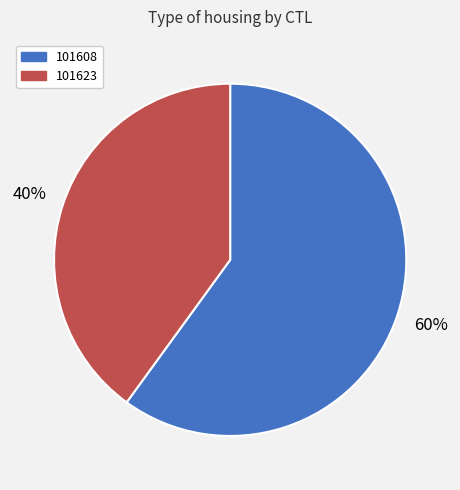

To the nearest percent, what is the combined percentage of 101608 and 101623?

100%